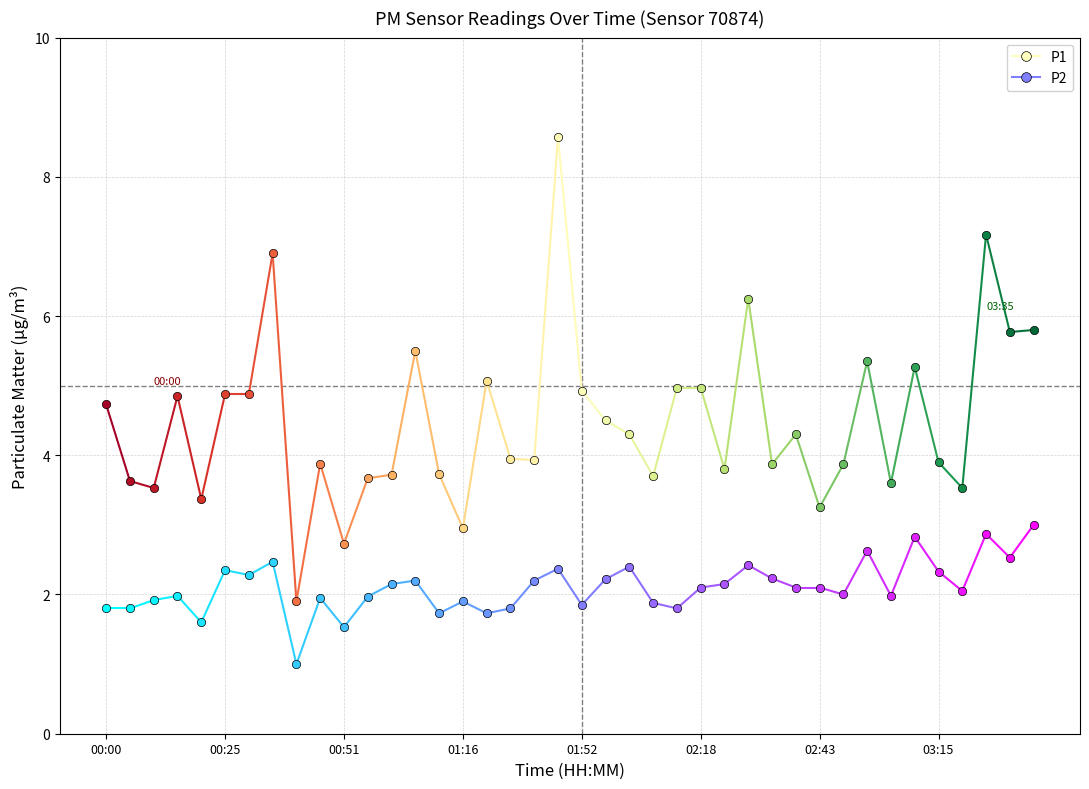

Which series has the largest range (max minus min)?

P1